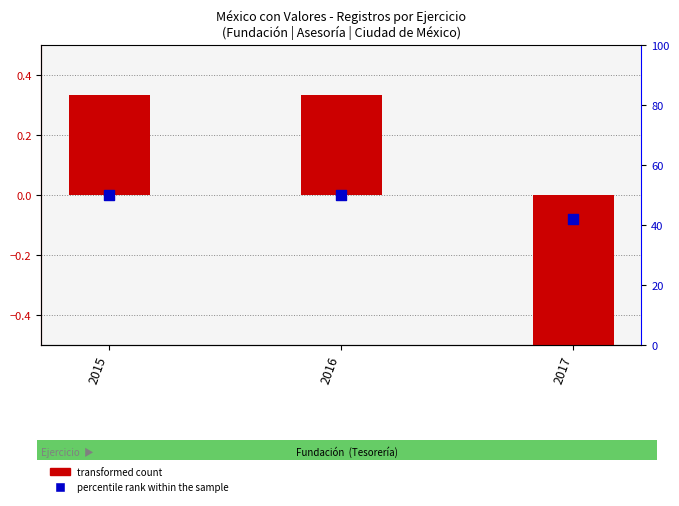

Which series has the widest spread of Y values?

percentile rank within the sample